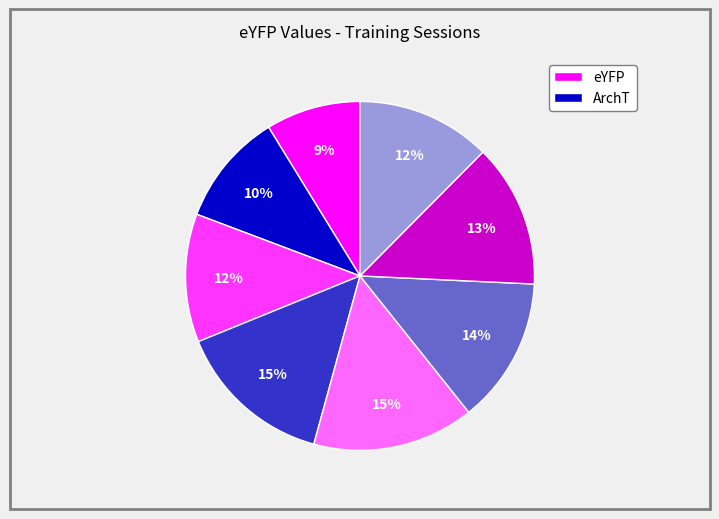

To the nearest percent, what is the average slice percentage?

12%